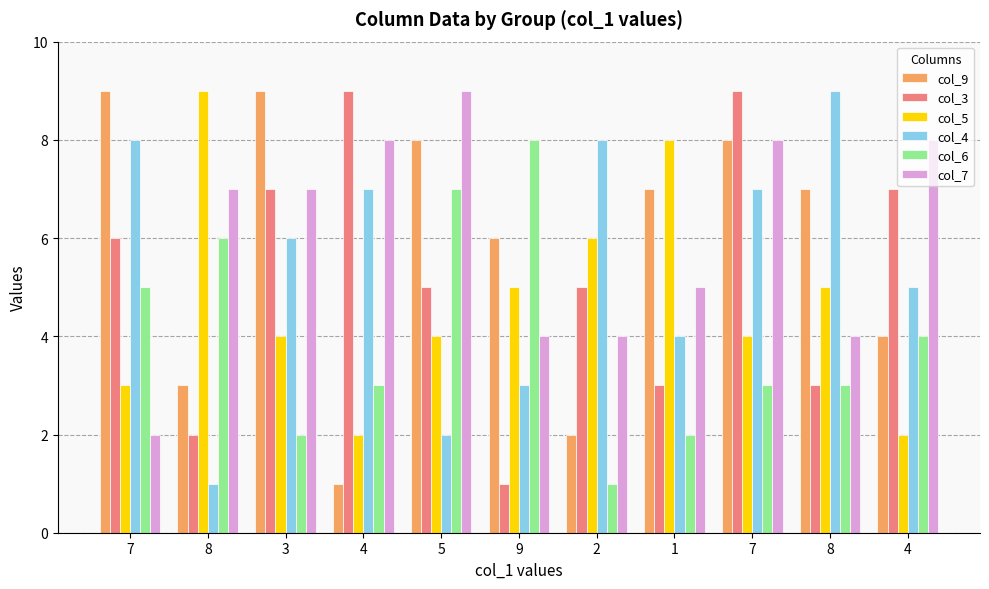

What is the minimum value for col_7?

2